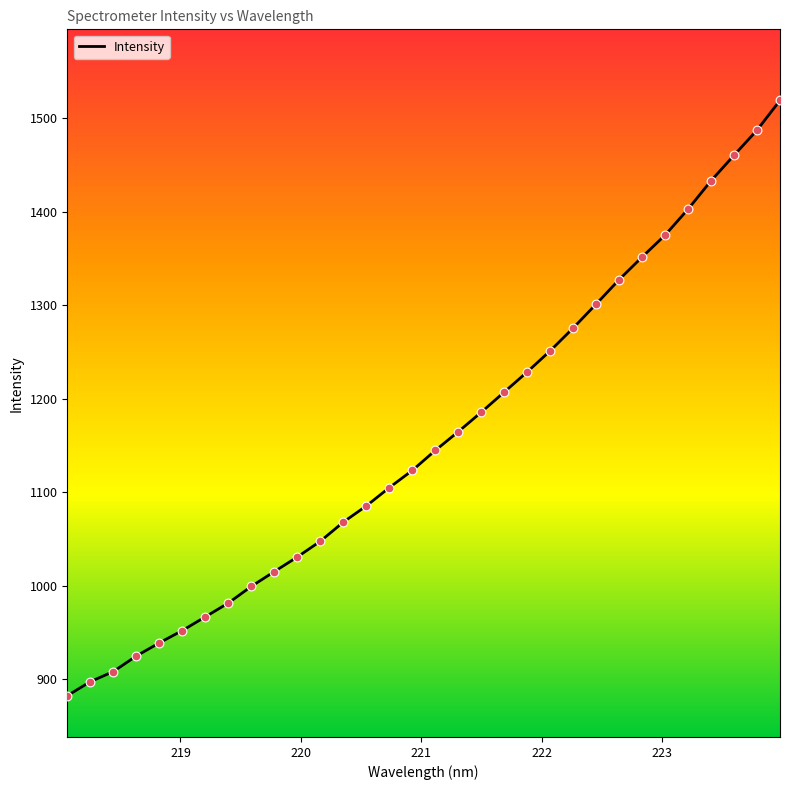

What is the minimum value shown in the chart?

882.4